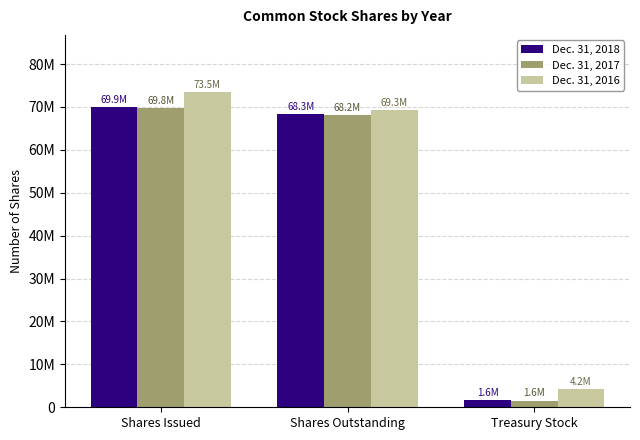

What are all the series names shown in the legend?

Dec. 31, 2018, Dec. 31, 2017, Dec. 31, 2016